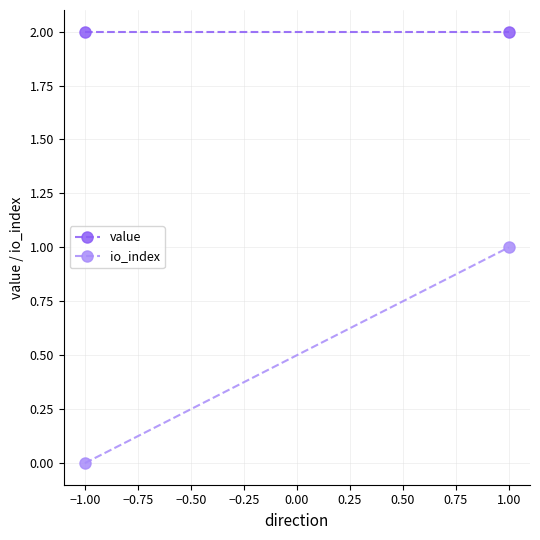

Reading left to right, list all the values displayed in this chart.

value: 2.0	2.0
io_index: 0.0	1.0